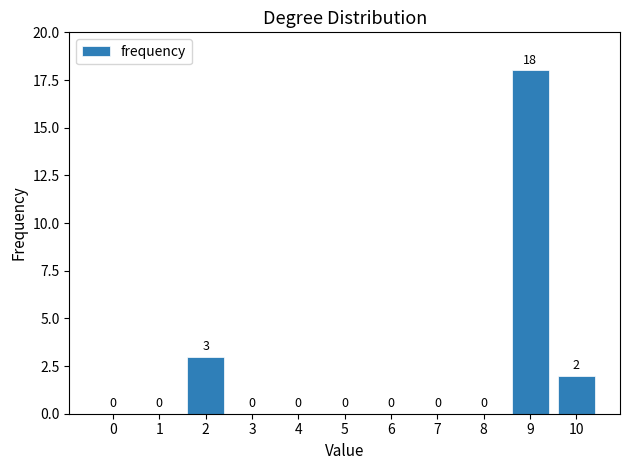

Reading left to right, what are all the values shown in this chart?

0=0	1=0	2=3	3=0	4=0	5=0	6=0	7=0	8=0	9=18	10=2